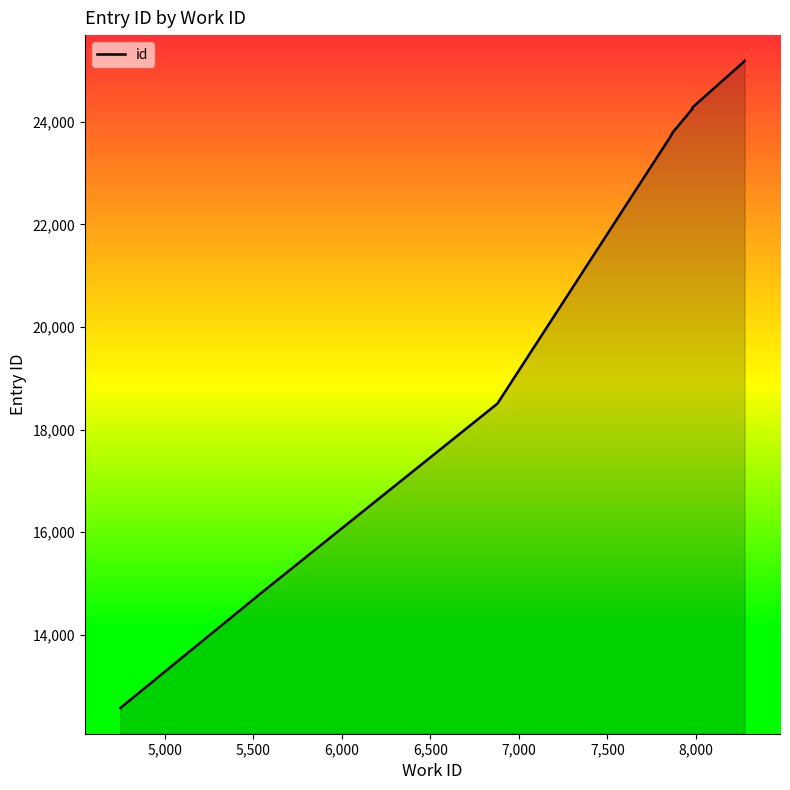

What is the value of the 7th point from the left?

24257